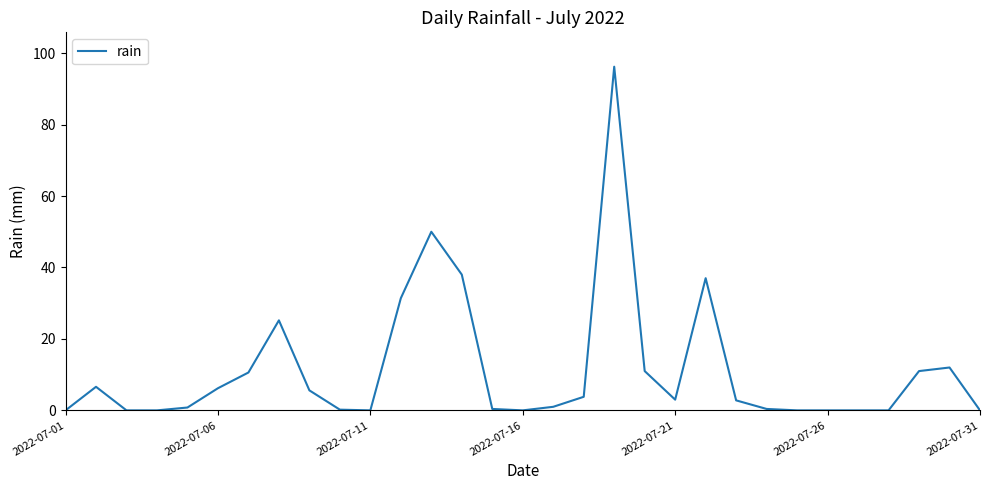

What is the difference between the maximum and minimum values?

96.2